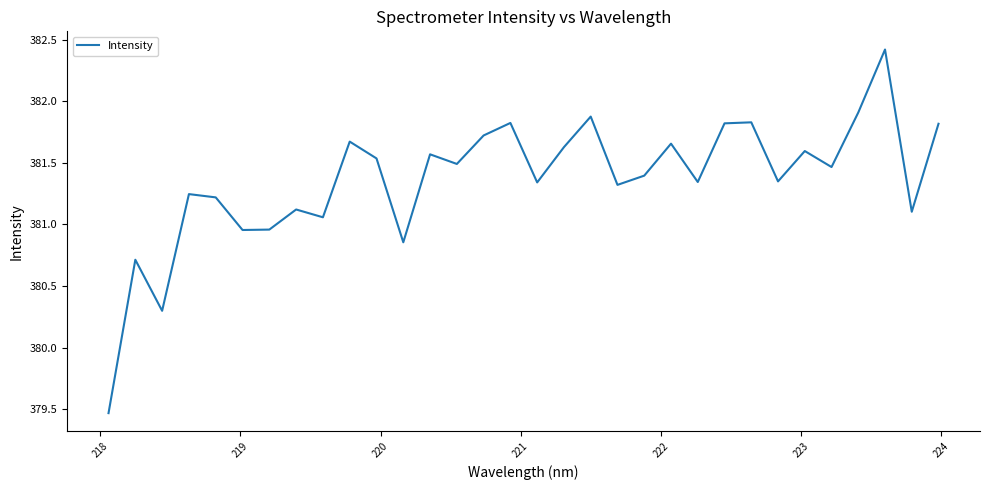

What is the maximum value shown in the chart?

382.4